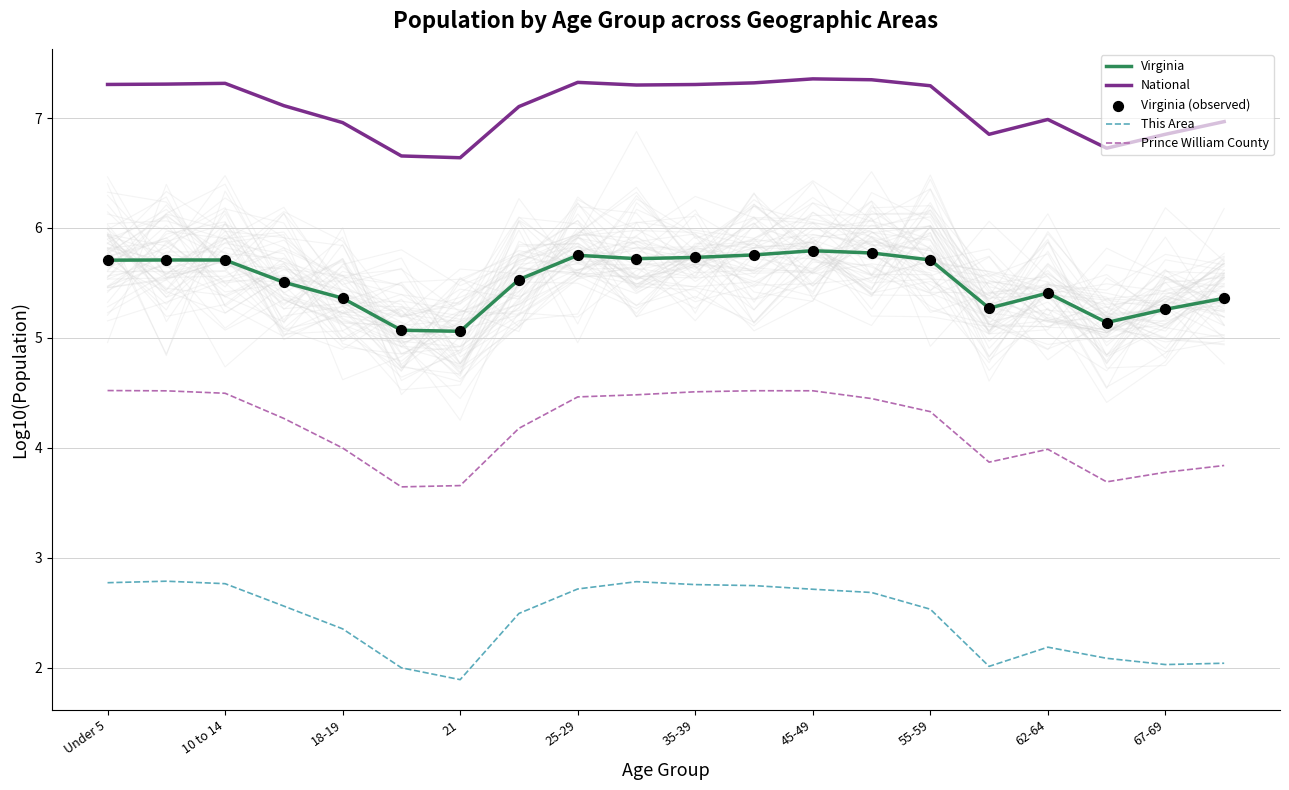

Which series has the largest total across all categories?

National